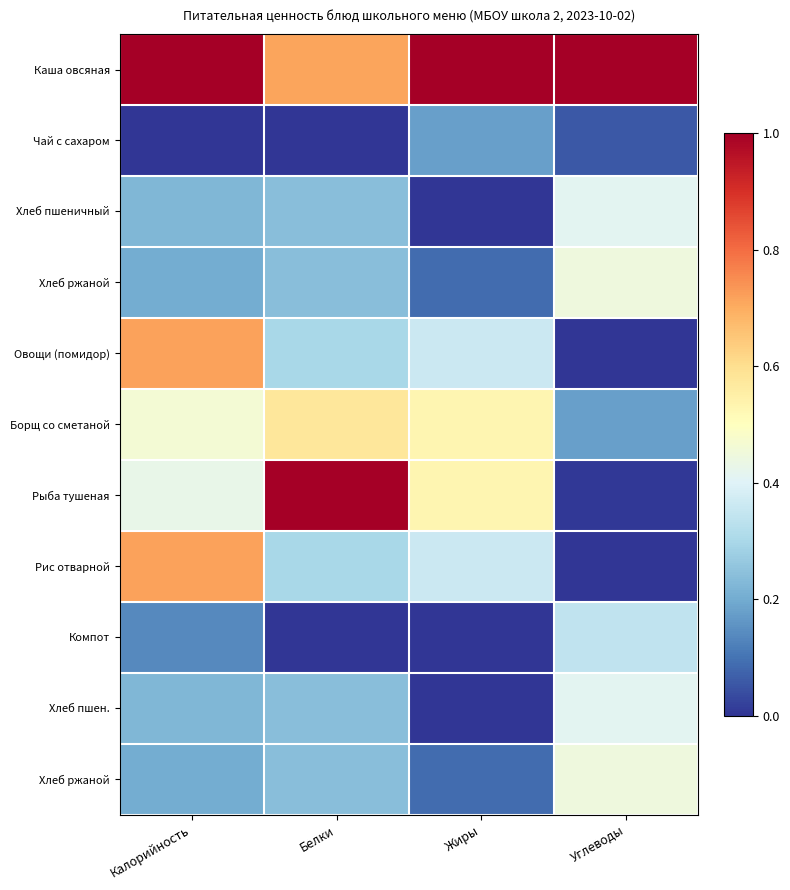

At which category does the chart reach its minimum across all series?

Калорийность